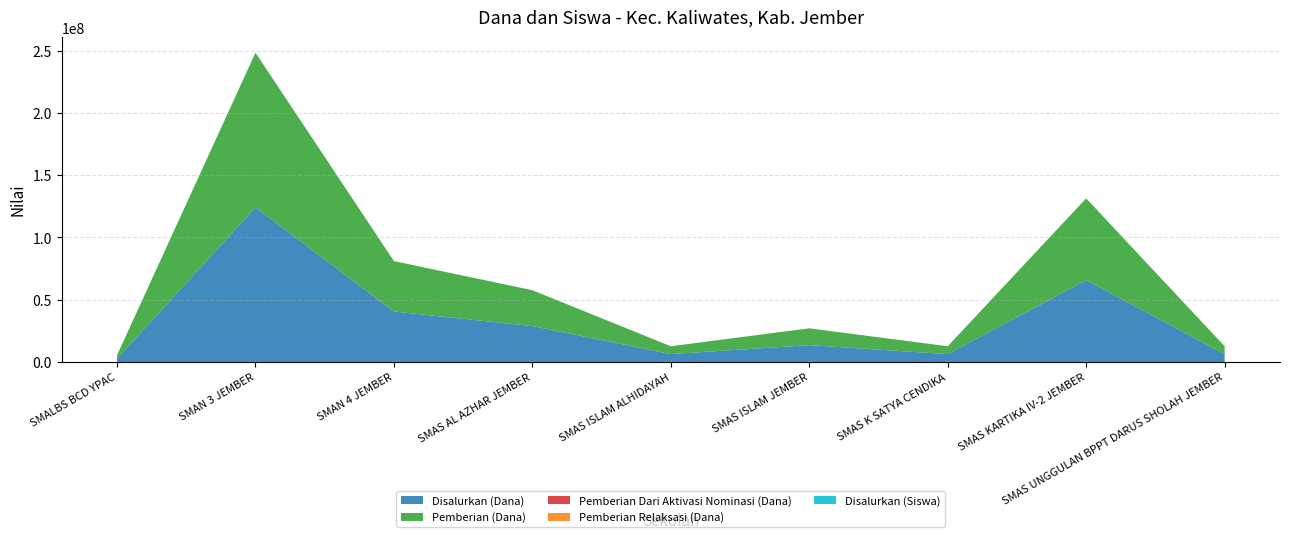

Reading left to right, list all the values displayed in this chart.

Disalurkan (Dana): SMALBS BCD YPAC=2700000	SMAN 3 JEMBER=124200000	SMAN 4 JEMBER=40500000	SMAS AL AZHAR JEMBER=28800000	SMAS ISLAM ALHIDAYAH=6300000	SMAS ISLAM JEMBER=13500000	SMAS K SATYA CENDIKA=6300000	SMAS KARTIKA IV-2 JEMBER=65700000	SMAS UNGGULAN BPPT DARUS SHOLAH JEMBER=6300000
Pemberian (Dana): SMALBS BCD YPAC=2700000	SMAN 3 JEMBER=124200000	SMAN 4 JEMBER=40500000	SMAS AL AZHAR JEMBER=28800000	SMAS ISLAM ALHIDAYAH=6300000	SMAS ISLAM JEMBER=13500000	SMAS K SATYA CENDIKA=6300000	SMAS KARTIKA IV-2 JEMBER=65700000	SMAS UNGGULAN BPPT DARUS SHOLAH JEMBER=6300000
Pemberian Dari Aktivasi Nominasi (Dana): SMALBS BCD YPAC=0	SMAN 3 JEMBER=0	SMAN 4 JEMBER=0	SMAS AL AZHAR JEMBER=0	SMAS ISLAM ALHIDAYAH=0	SMAS ISLAM JEMBER=0	SMAS K SATYA CENDIKA=0	SMAS KARTIKA IV-2 JEMBER=0	SMAS UNGGULAN BPPT DARUS SHOLAH JEMBER=0
Pemberian Relaksasi (Dana): SMALBS BCD YPAC=0	SMAN 3 JEMBER=0	SMAN 4 JEMBER=0	SMAS AL AZHAR JEMBER=0	SMAS ISLAM ALHIDAYAH=0	SMAS ISLAM JEMBER=0	SMAS K SATYA CENDIKA=0	SMAS KARTIKA IV-2 JEMBER=0	SMAS UNGGULAN BPPT DARUS SHOLAH JEMBER=0
Disalurkan (Siswa): SMALBS BCD YPAC=2	SMAN 3 JEMBER=93	SMAN 4 JEMBER=45	SMAS AL AZHAR JEMBER=27	SMAS ISLAM ALHIDAYAH=7	SMAS ISLAM JEMBER=15	SMAS K SATYA CENDIKA=7	SMAS KARTIKA IV-2 JEMBER=40	SMAS UNGGULAN BPPT DARUS SHOLAH JEMBER=7